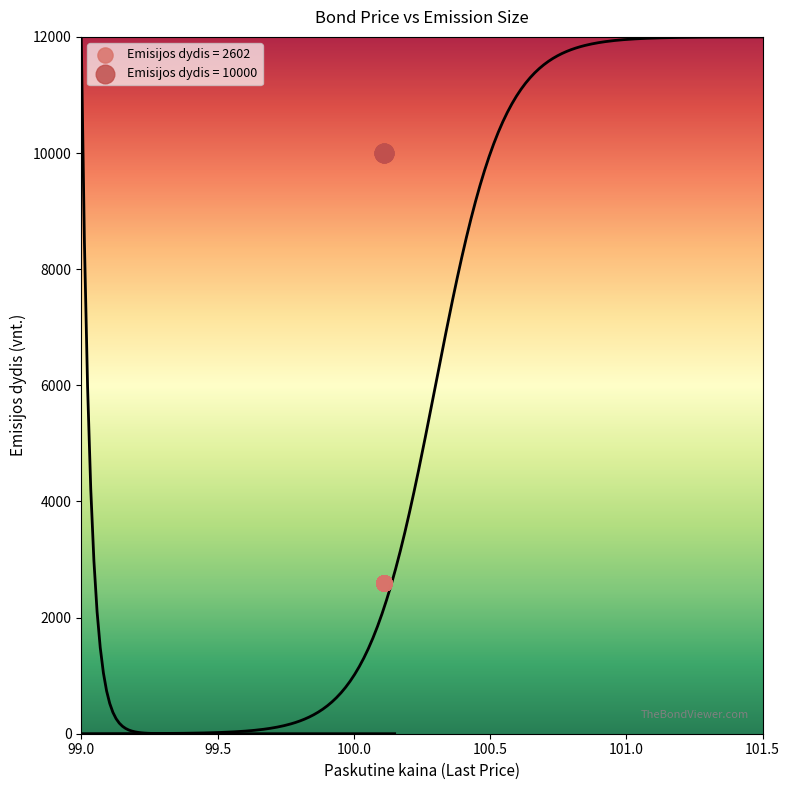

Which series reaches the minimum Y coordinate?

Emisijos dydis = 2602